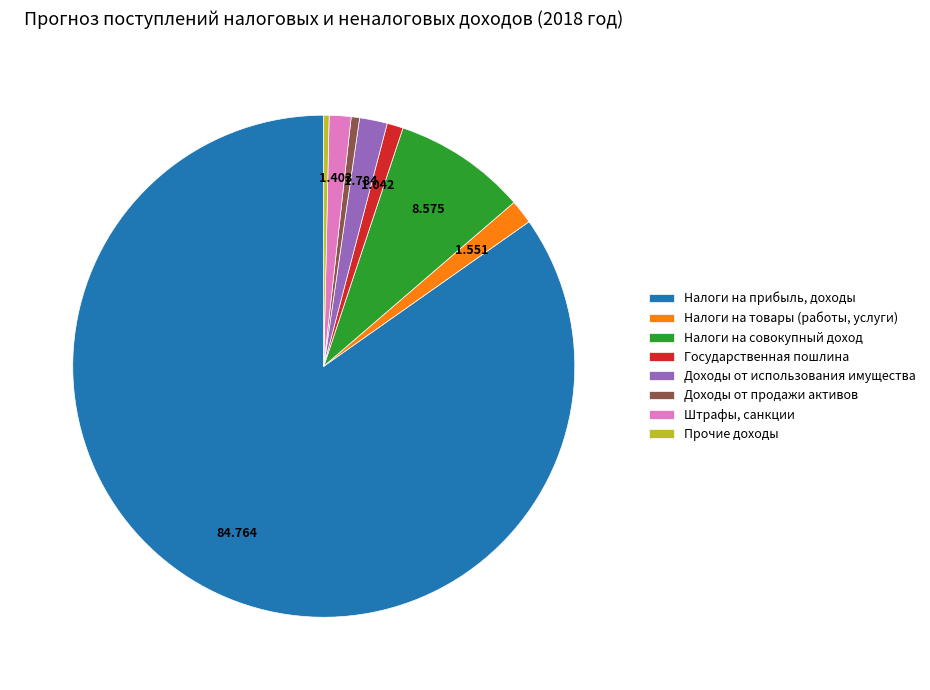

What is the largest slice in the pie chart?

Налоги на прибыль, доходы